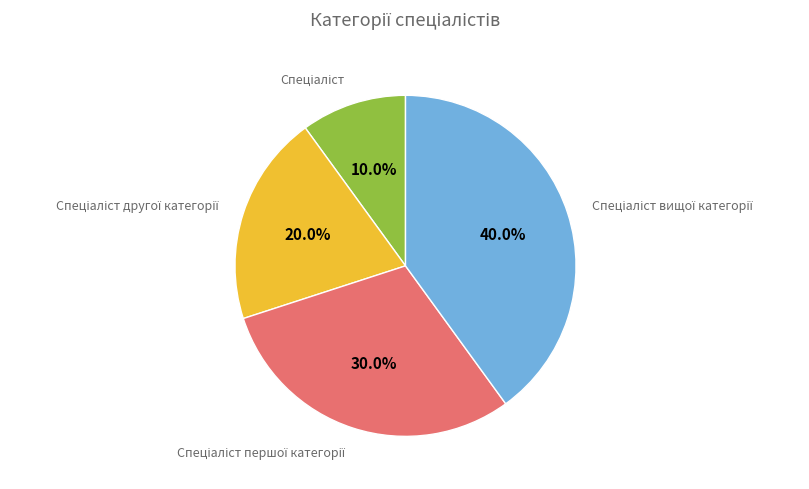

Does any single category account for the majority?

No